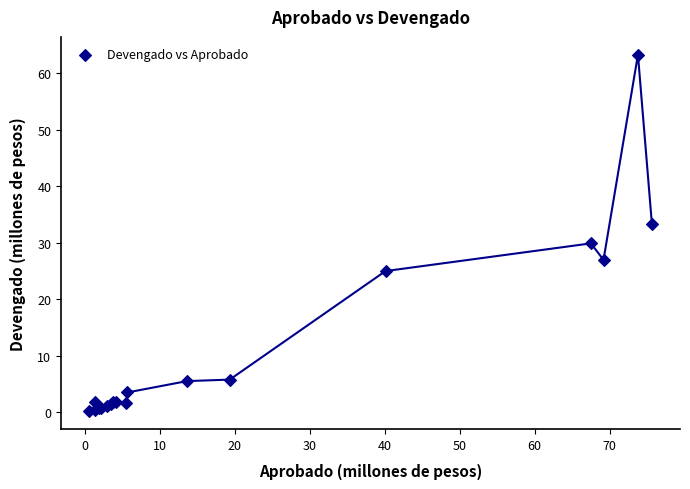

What Y value in the scatter plot is closest to 31?

29.9